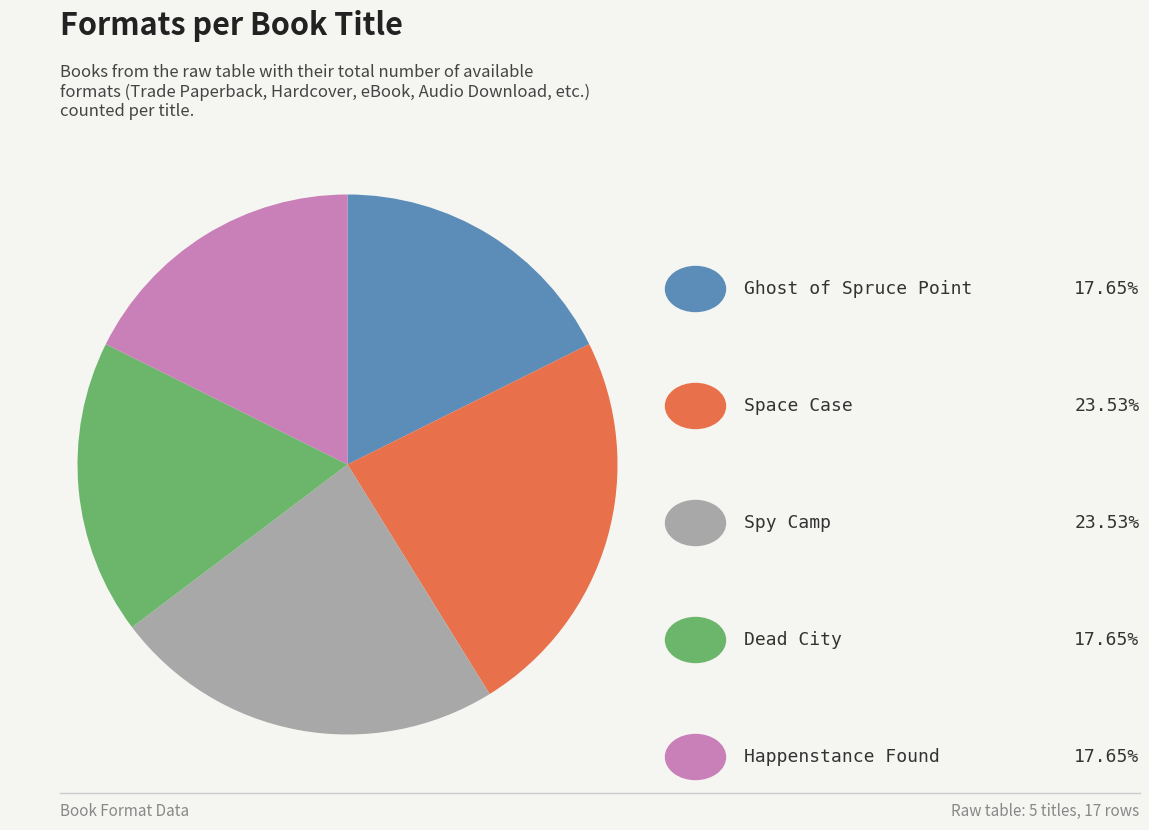

Is there a majority slice in this chart?

No